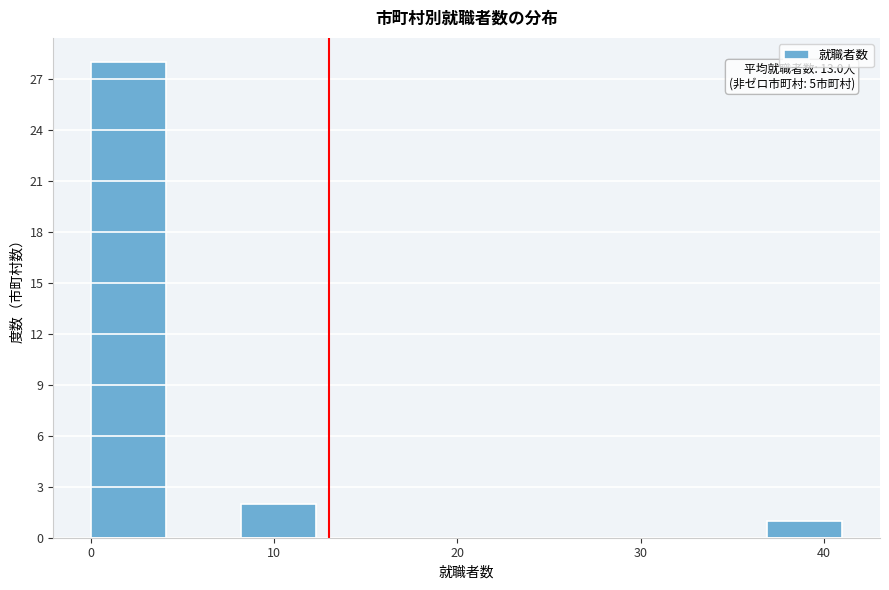

Over which range of the x-axis is the bar tallest?

0.0 to 4.1